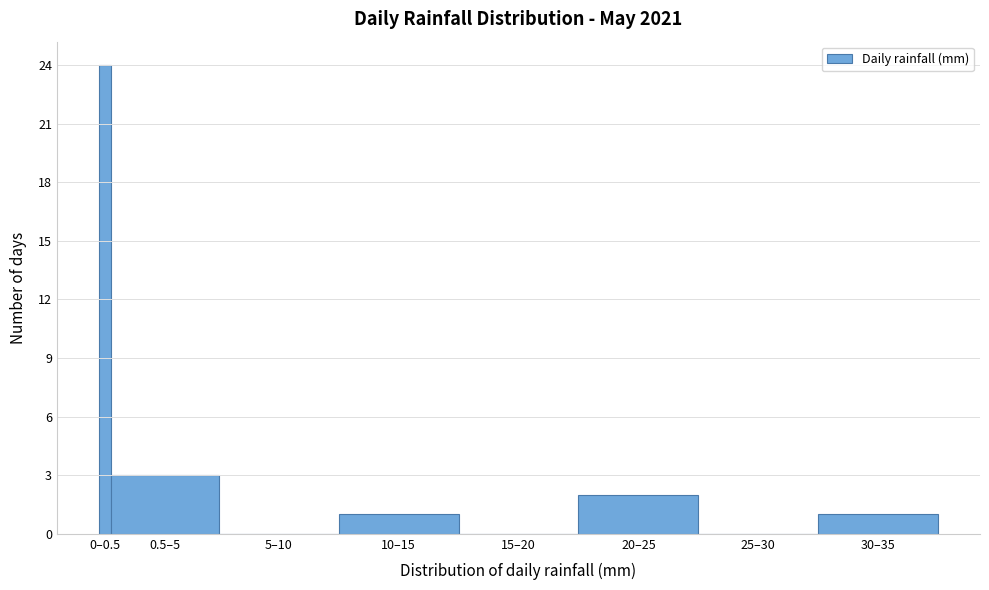

Reading left to right, list all the values displayed in this chart.

0–0.5=24	0.5–5=3	5–10=0	10–15=1	15–20=0	20–25=2	25–30=0	30–35=1